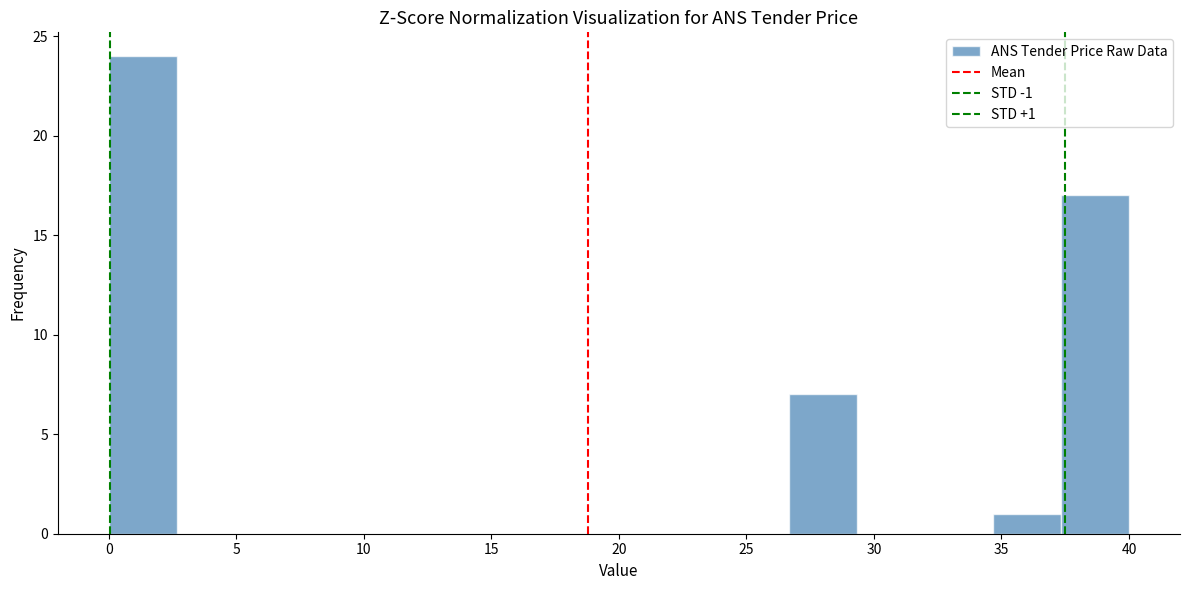

Over which range of the x-axis is the bar tallest?

0.0 to 2.5